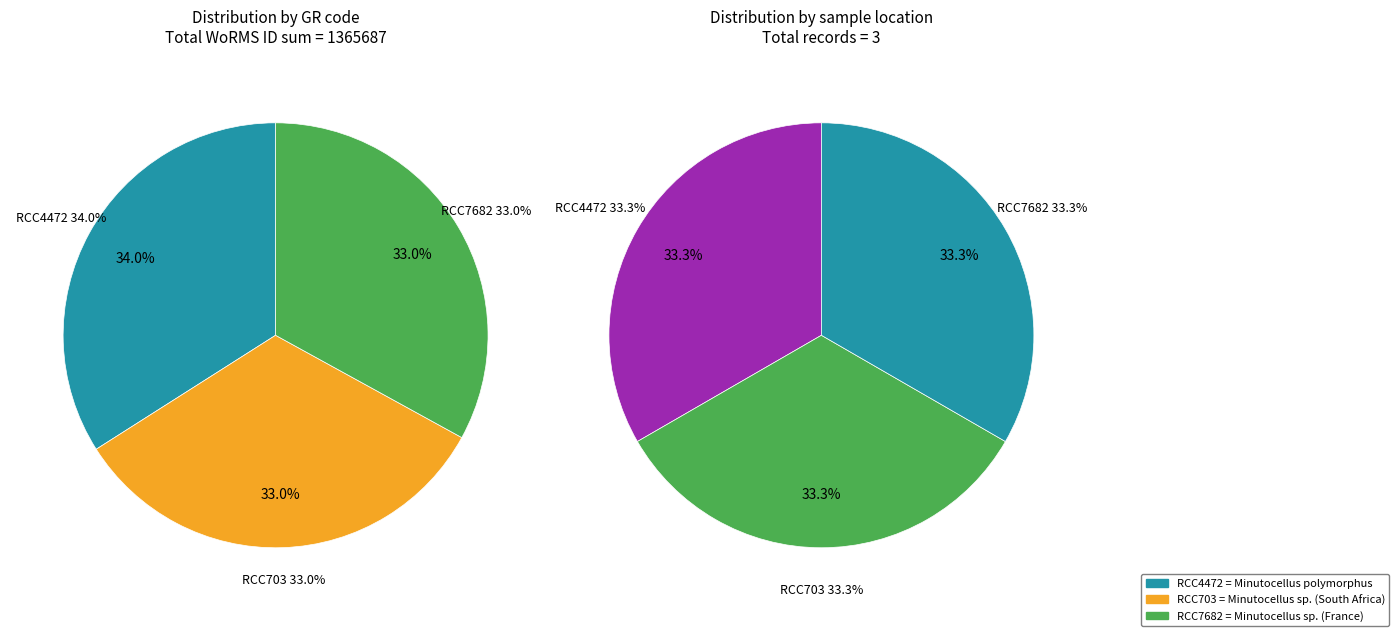

How many segments does this pie chart have?

3